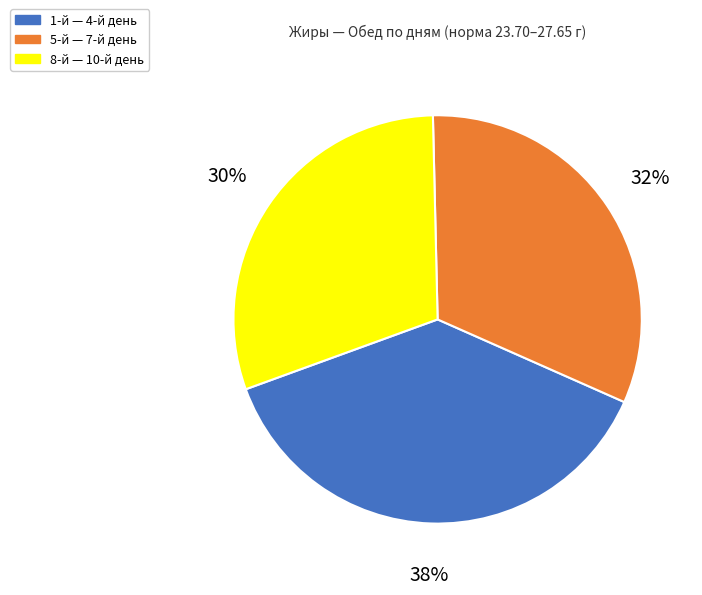

Which has a higher value, 8-й — 10-й день or 1-й — 4-й день?

1-й — 4-й день